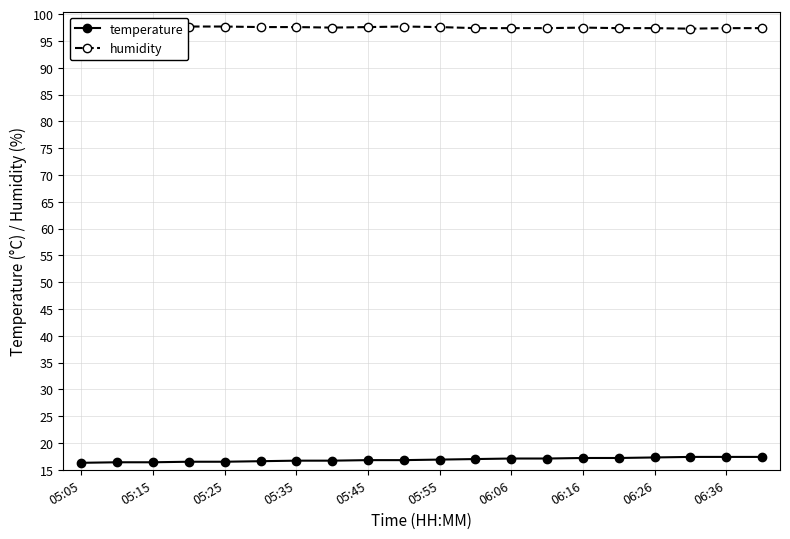

Rank the series at 13 from lowest to highest value.

temperature, humidity